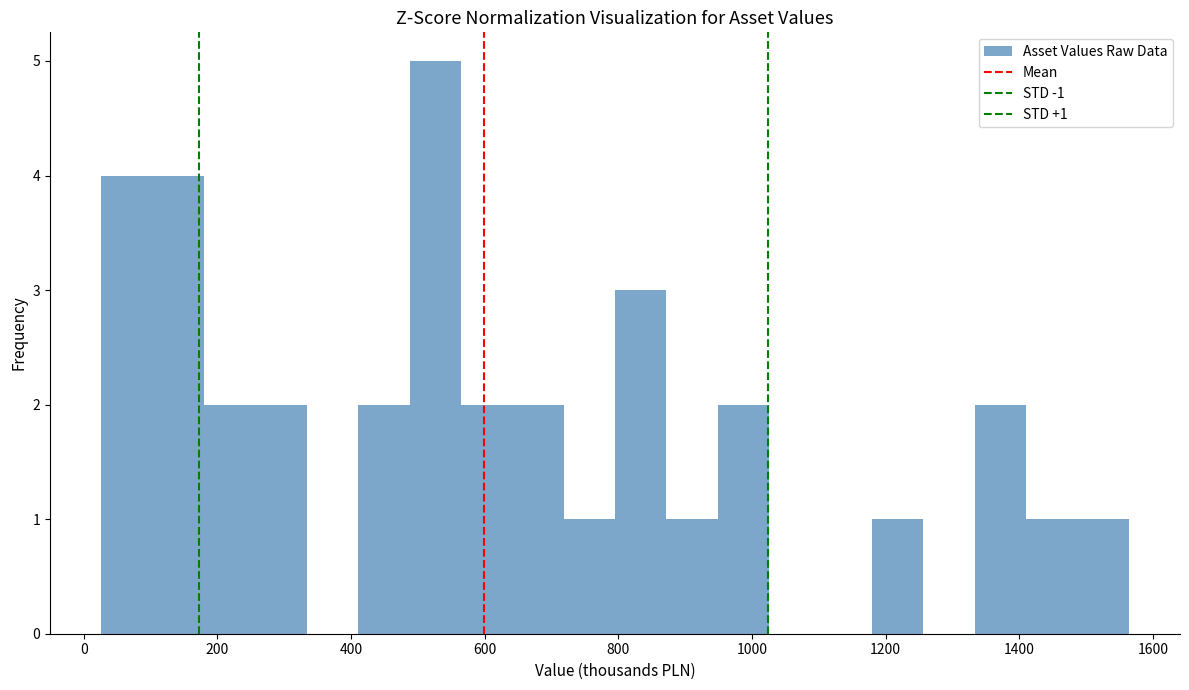

Read against the x-axis, roughly where is the centre of the tallest bar?

520